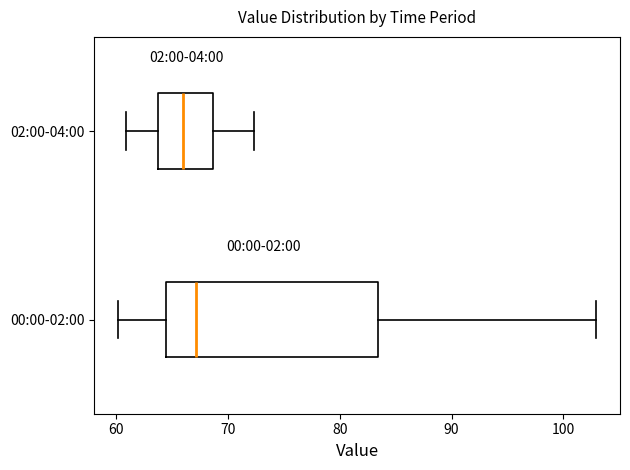

Reading bottom to top, read every box against the x-axis: the position of its median line, the range the box covers, and the ends of its whiskers. The values are not printed on the chart, so give them approximately, as read against the axis.

00:00-02:00: median 67, box 64 to 83, whiskers 60 to 103
02:00-04:00: median 66, box 64 to 69, whiskers 61 to 72